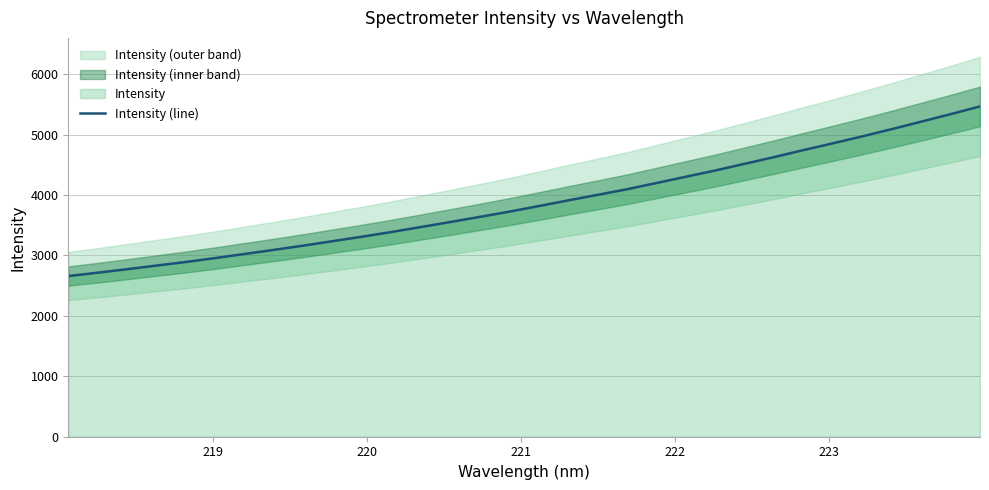

Reading left to right, transcribe all the data shown in this chart.

2659.8	2715.0	2772.8	2833.4	2892.4	2957.9	3025.8	3094.0	3164.0	3238.3	3312.4	3390.1	3472.4	3555.6	3640.1	3726.5	3819.0	3913.1	4004.5	4097.4	4200.6	4304.4	4407.7	4518.6	4629.4	4745.1	4857.5	4972.4	5091.9	5215.4	5339.5	5467.0